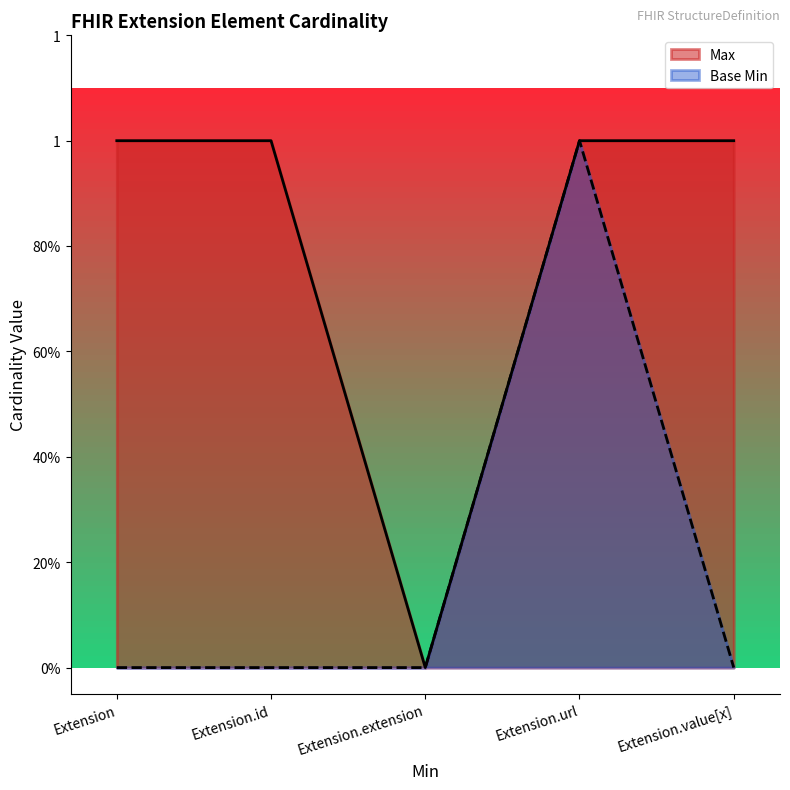

How many positive values does the Base Min series have?

1